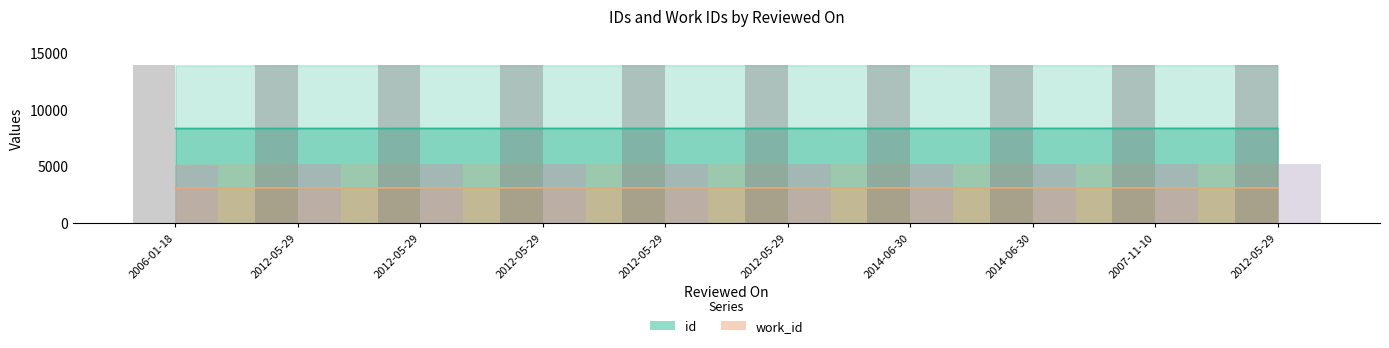

What is the total value across all series at 2012-05-29?

19081